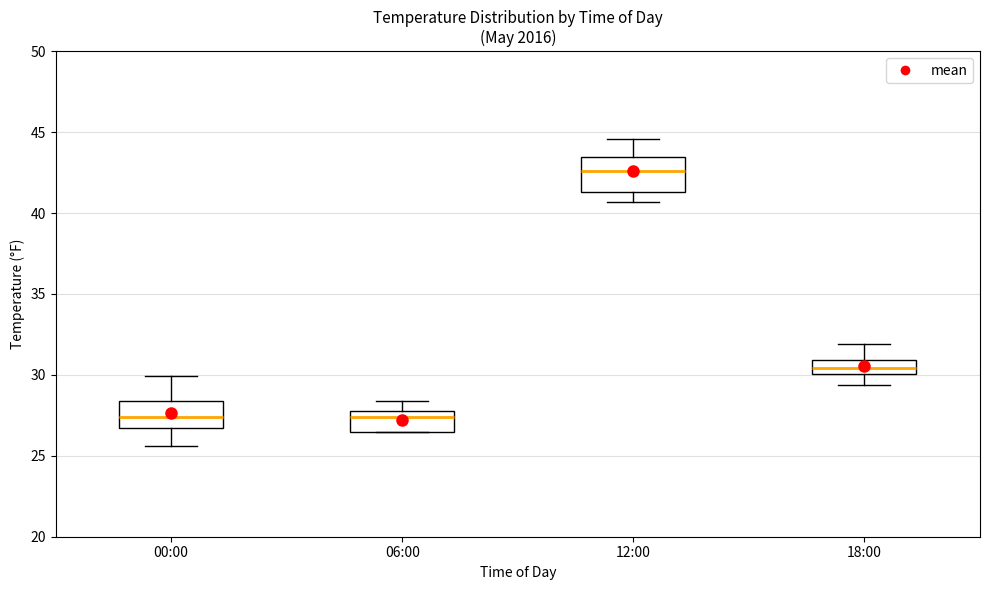

Where is the lower edge of the box for 18:00 on the y-axis? The values are not printed on the chart, so give them approximately, as read against the axis.

30.0